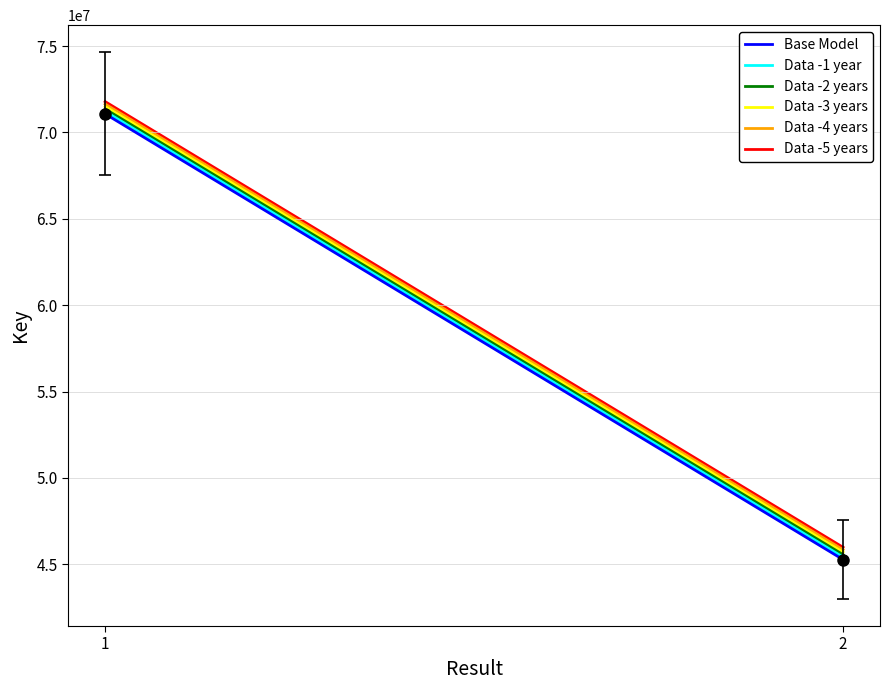

Reading left to right, list all the values displayed in this chart.

Base Model: 71073873.0	45276162.0
Data -1 year: 71216020.7	45418309.7
Data -2 years: 71358168.5	45560457.5
Data -3 years: 71500316.2	45702605.2
Data -4 years: 71642464.0	45844753.0
Data -5 years: 71784611.7	45986900.7